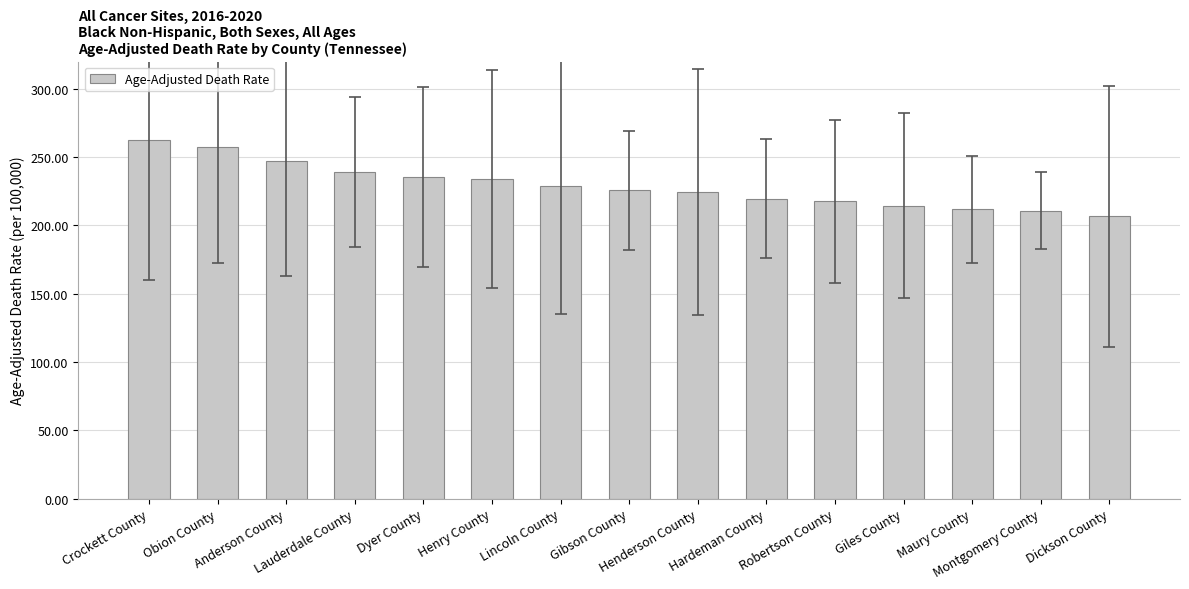

What is the value of the 1st bar from the left?

262.7